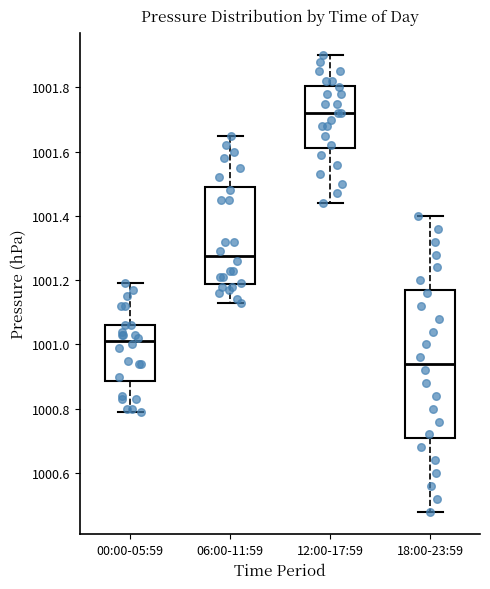

Where is the upper edge of the box for 06:00-11:59 on the y-axis? The values are not printed on the chart, so give them approximately, as read against the axis.

1001.50